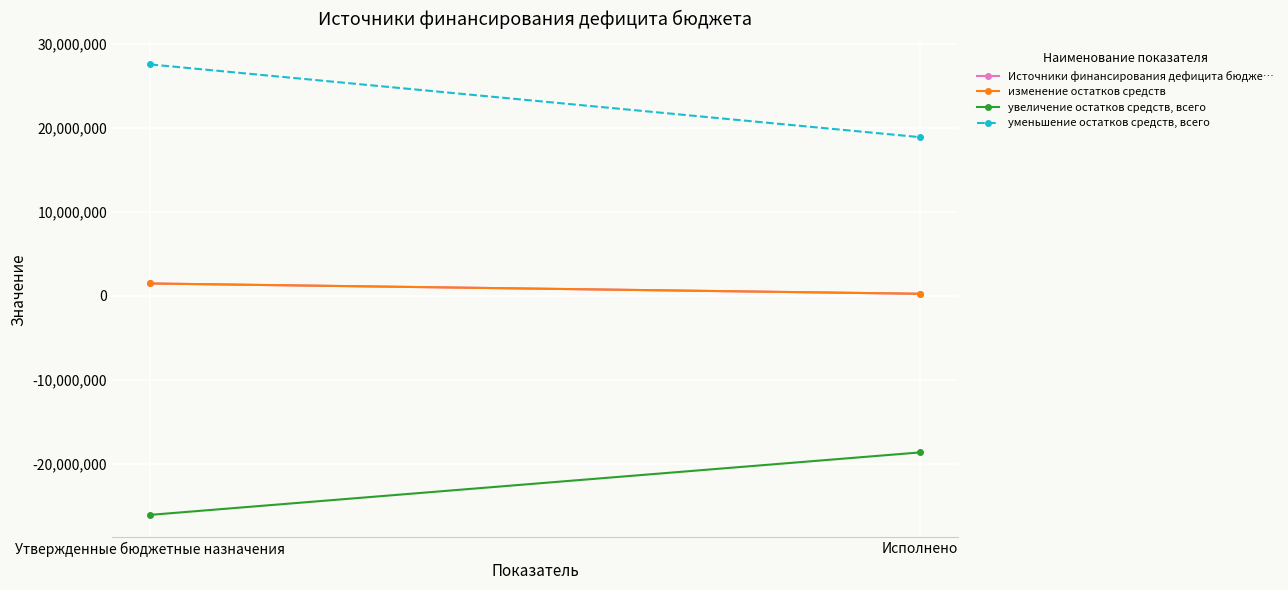

What is the label of the 1st point from the left?

Утвержденные бюджетные назначения